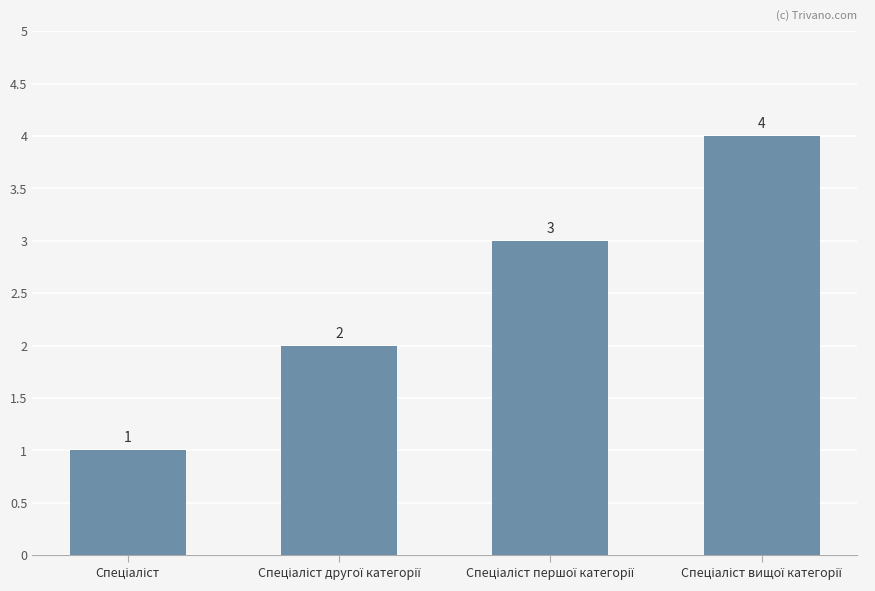

Are the bars grouped side by side (vs. stacked)?

No